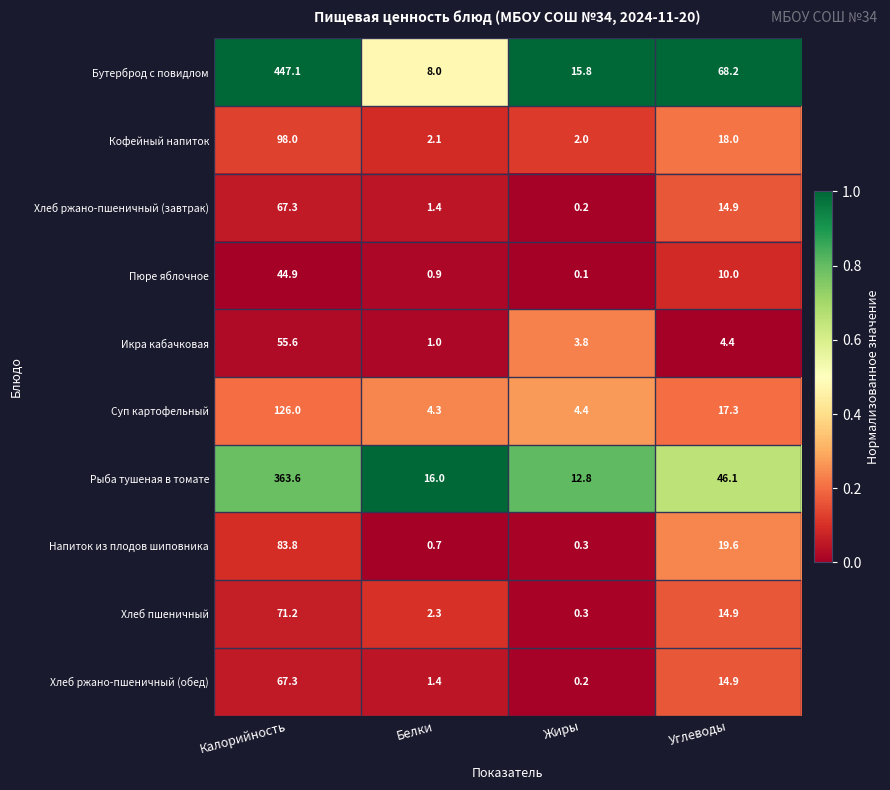

The value of Хлеб ржано-пшеничный (обед) at Жиры is 0.2. True or false?

True